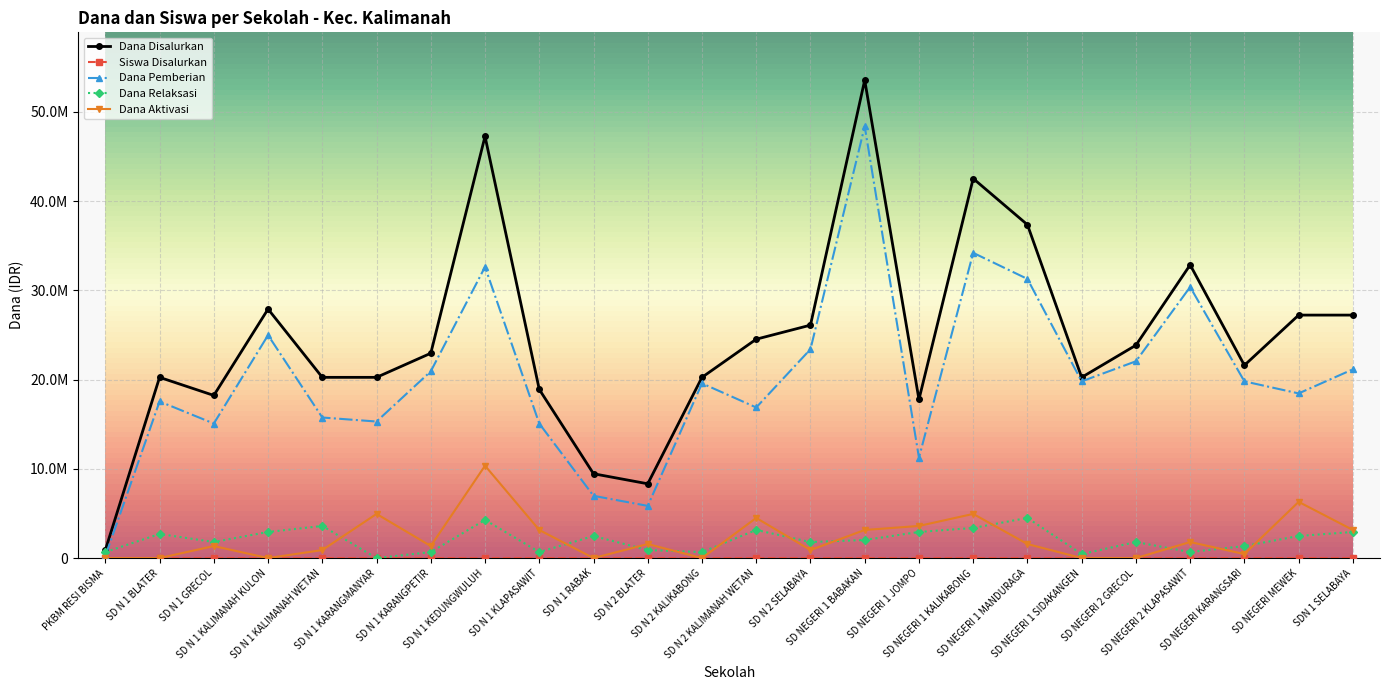

Rank the categories by Dana Disalurkan value from lowest to highest.

PKBM RESI BISMA, SD N 2 BLATER, SD N 1 RABAK, SD NEGERI 1 JOMPO, SD N 1 GRECOL, SD N 1 KLAPASAWIT, SD N 1 BLATER, SD N 1 KALIMANAH WETAN, SD N 1 KARANGMANYAR, SD N 2 KALIKABONG, SD NEGERI 1 SIDAKANGEN, SD NEGERI KARANGSARI, SD N 1 KARANGPETIR, SD NEGERI 2 GRECOL, SD N 2 KALIMANAH WETAN, SD N 2 SELABAYA, SD NEGERI MEWEK, SDN 1 SELABAYA, SD N 1 KALIMANAH KULON, SD NEGERI 2 KLAPASAWIT, SD NEGERI 1 MANDURAGA, SD NEGERI 1 KALIKABONG, SD N 1 KEDUNGWULUH, SD NEGERI 1 BABAKAN